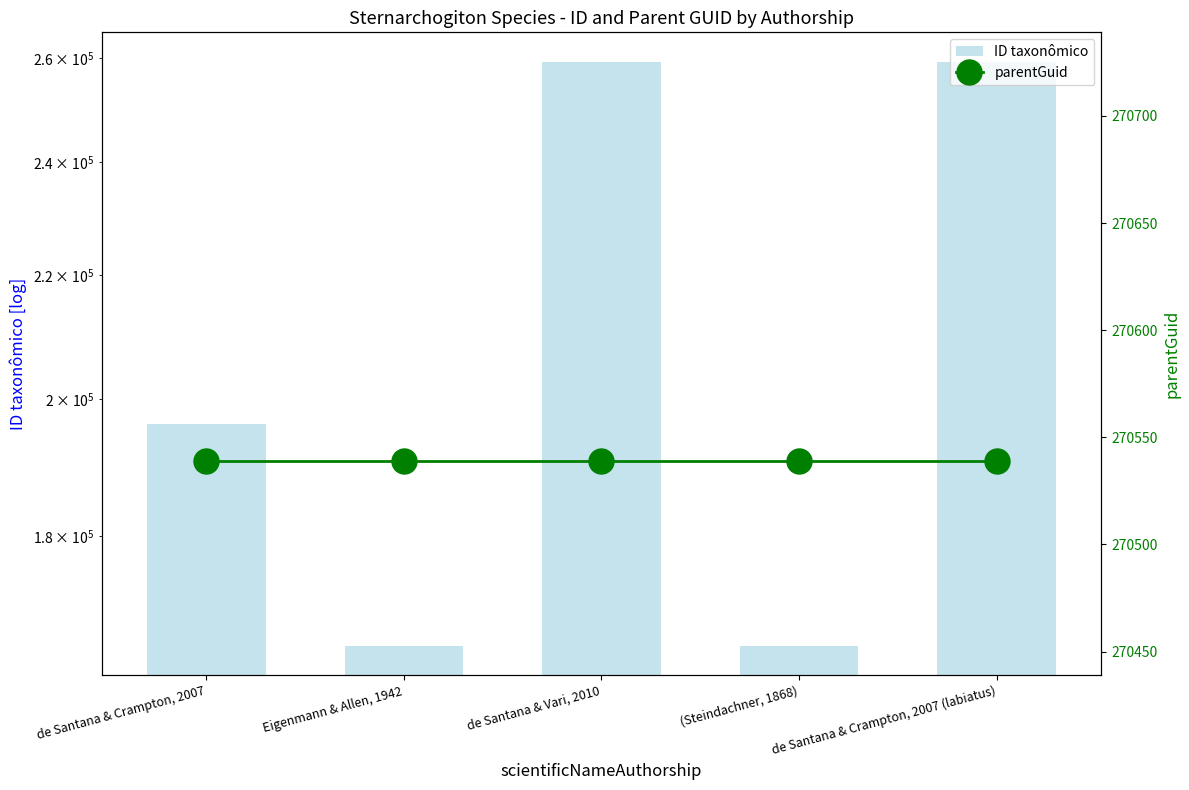

Reading left to right, list all the values displayed in this chart.

ID taxonômico: 196180	165377	259344	165373	259368
parentGuid: 270539	270539	270539	270539	270539